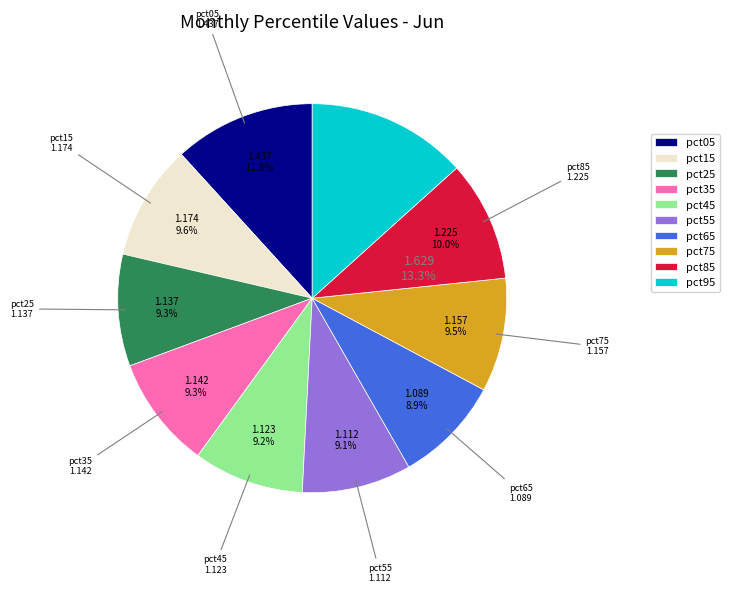

Between pct05 and pct55, which is larger?

pct05